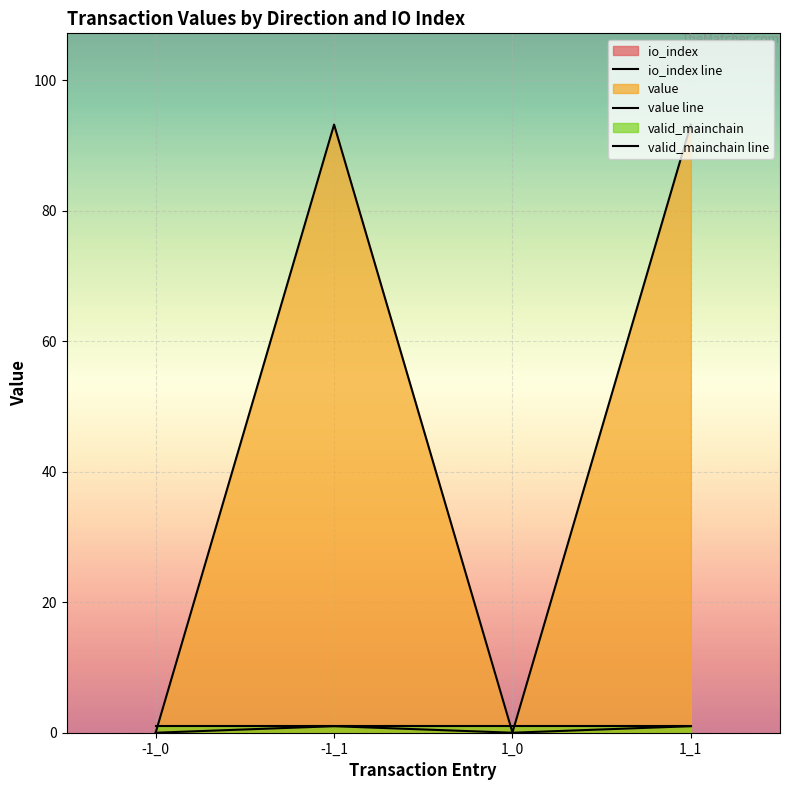

What is the spread (max minus min) of values at 1_0?

1.0